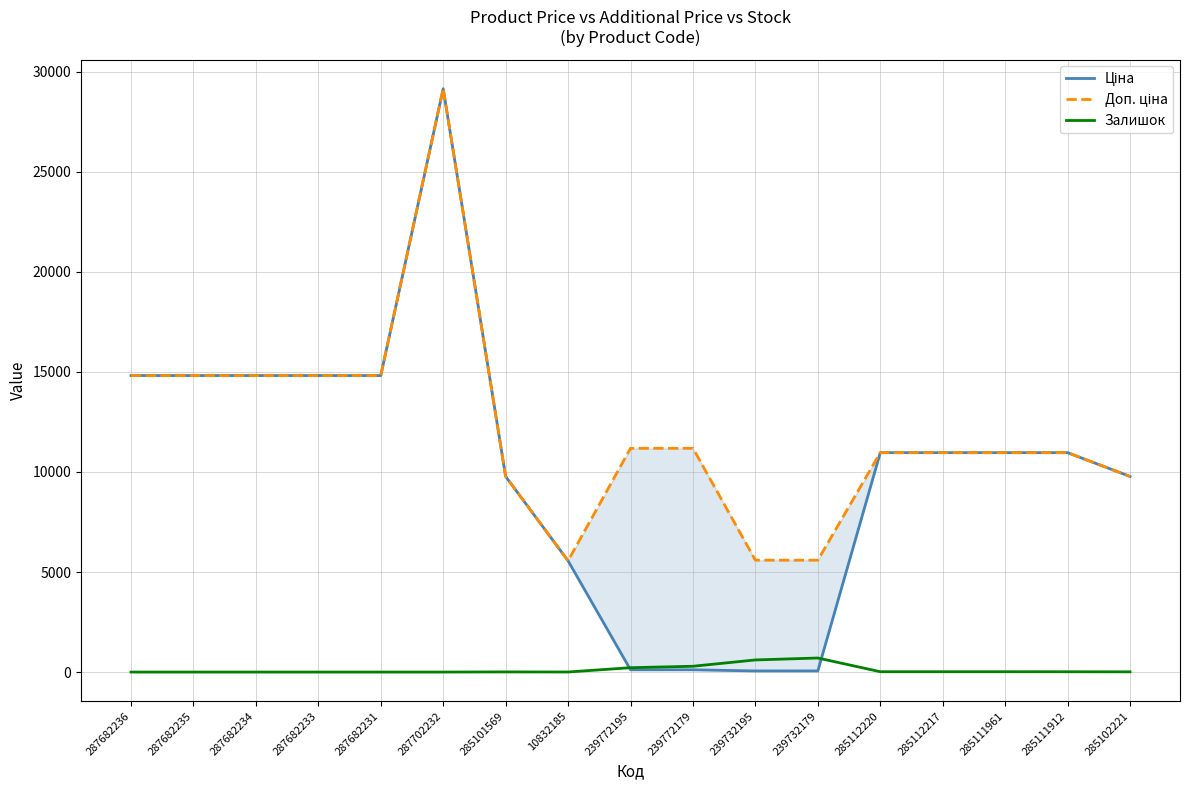

Which series changed the most between 287682235 and 287682231?

Ціна